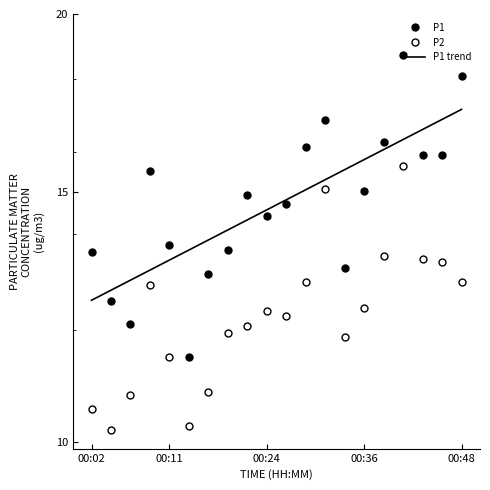

What is the value of the P1 point at the 11th from the left?

14.7